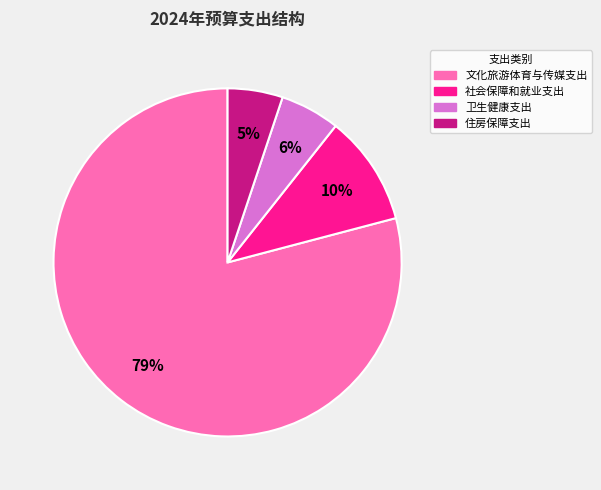

Which category accounts for the majority?

文化旅游体育与传媒支出